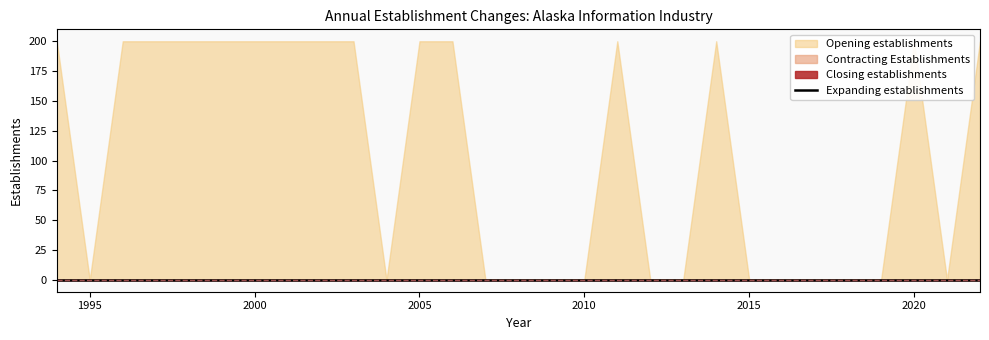

Which label corresponds to the largest value in the chart?

1994